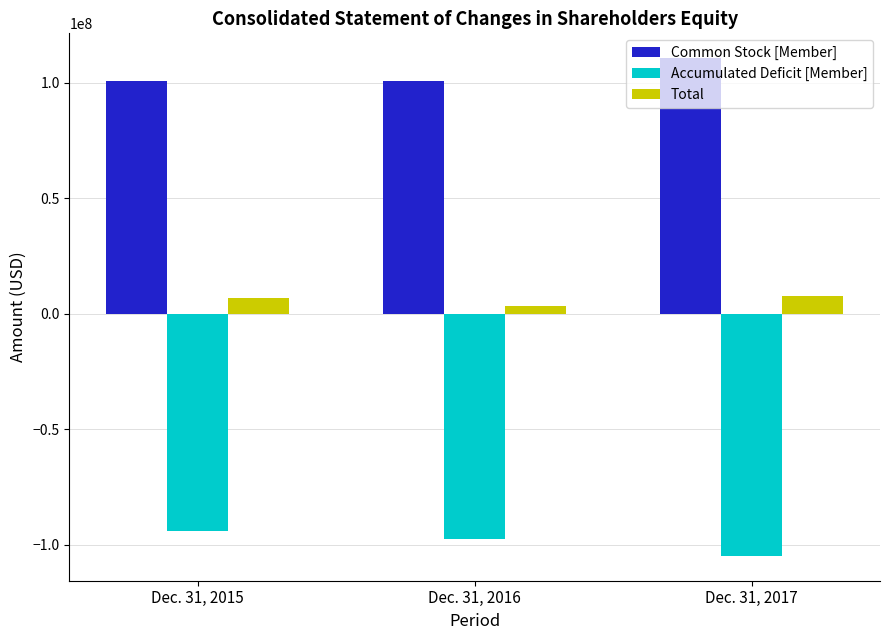

At which label is Common Stock [Member] closest to 105716288?

Dec. 31, 2016